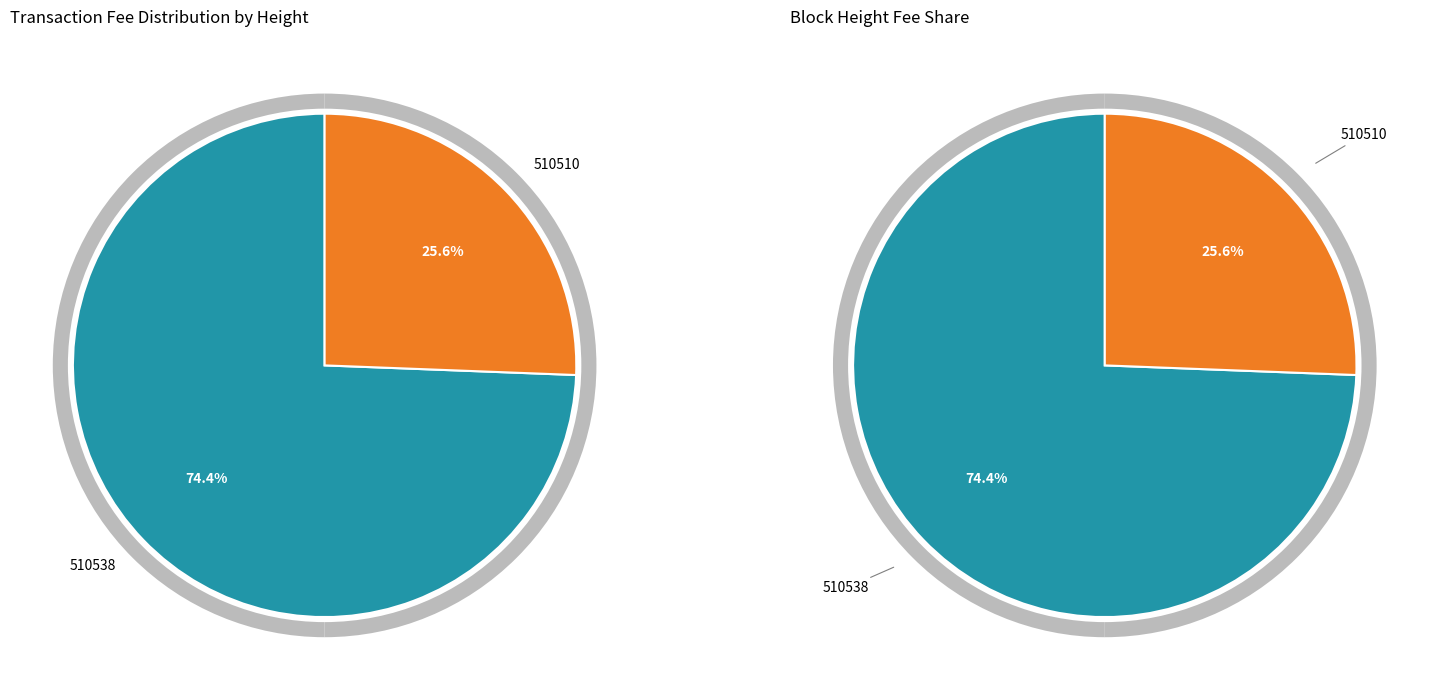

Is the sum of 510538 and 510510 greater than half?

Yes